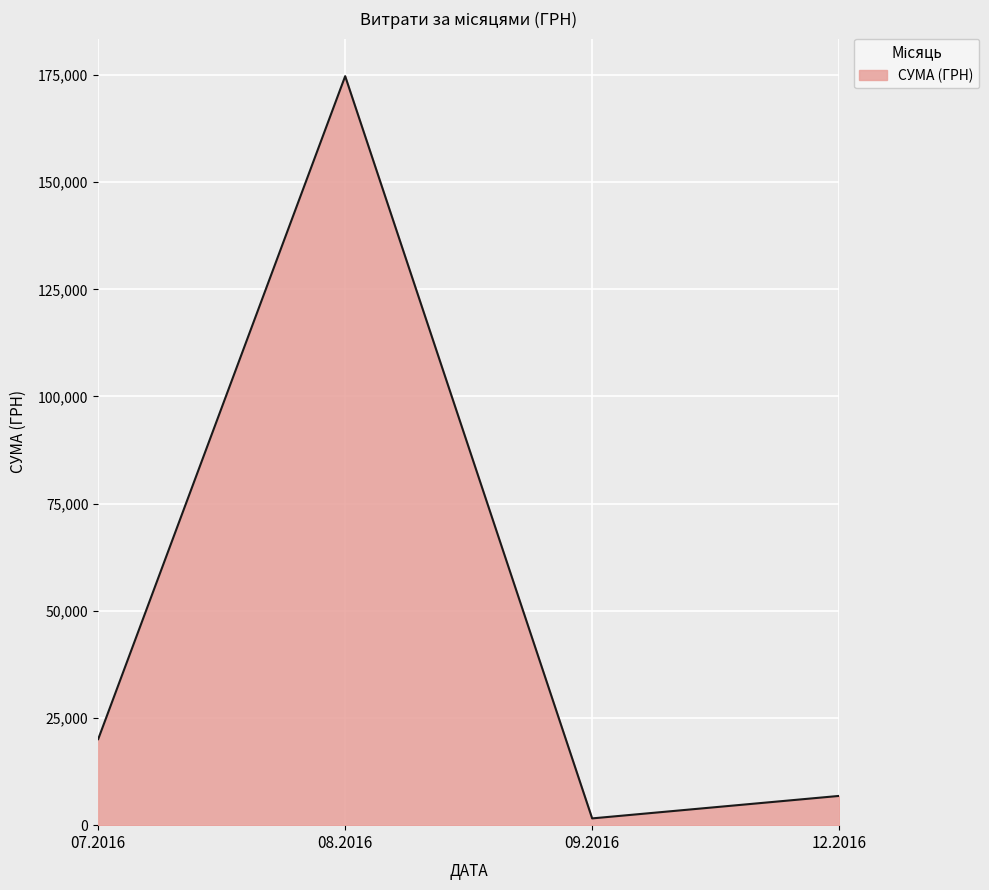

What is the maximum value shown in the chart?

174723.9